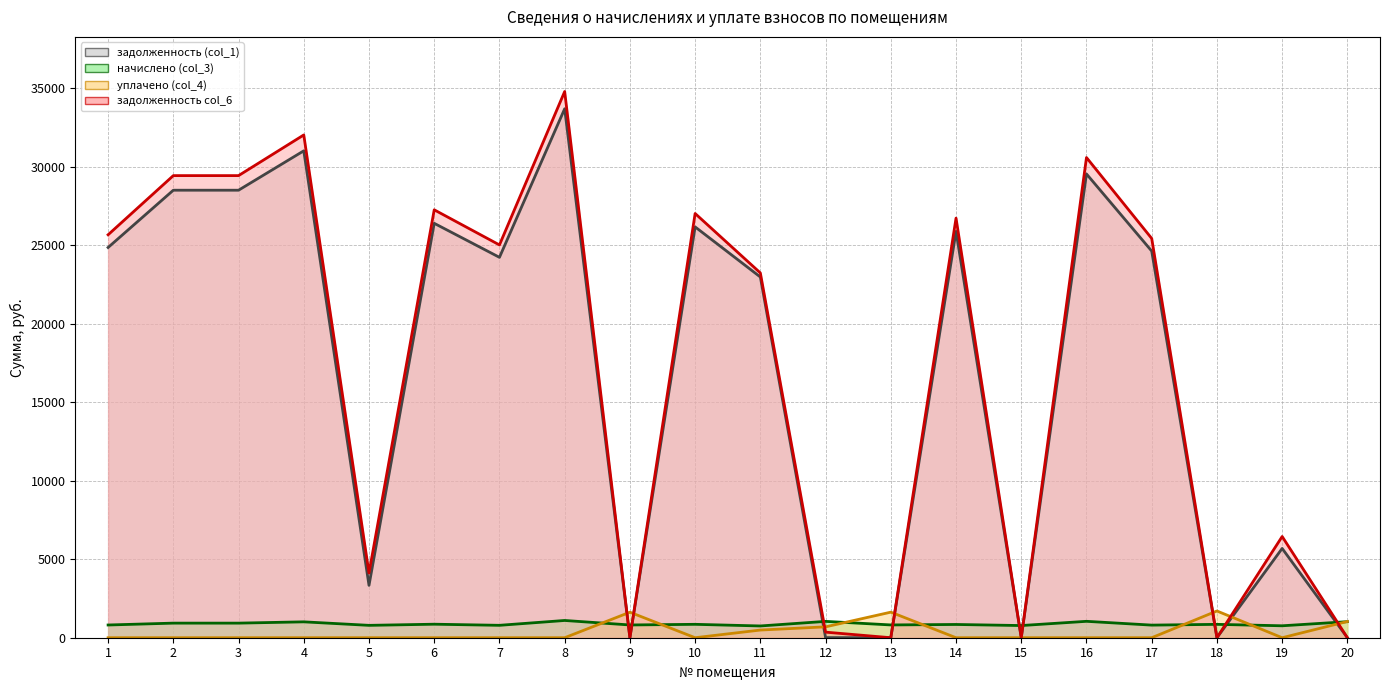

The начислено (col_3) series shows 811.0 at 1. True or false?

True